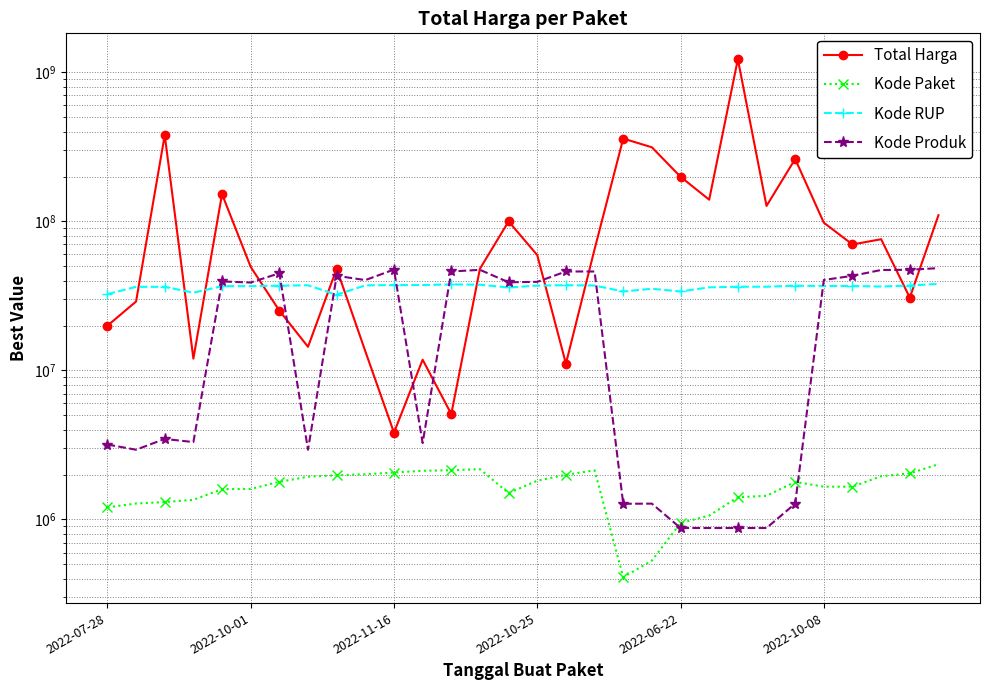

How many times do Total Harga and Kode RUP cross each other?

11